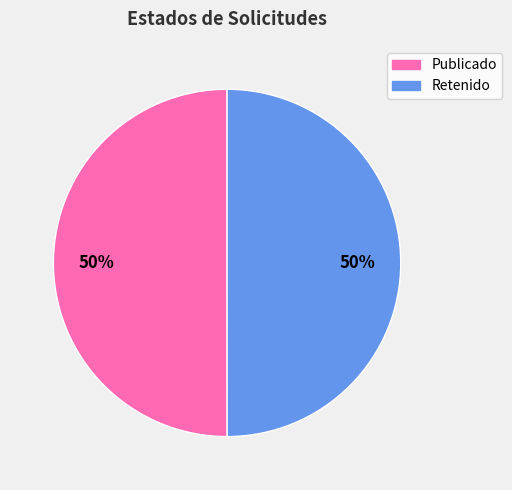

What percentage is the Retenido slice, to the nearest percent?

50%